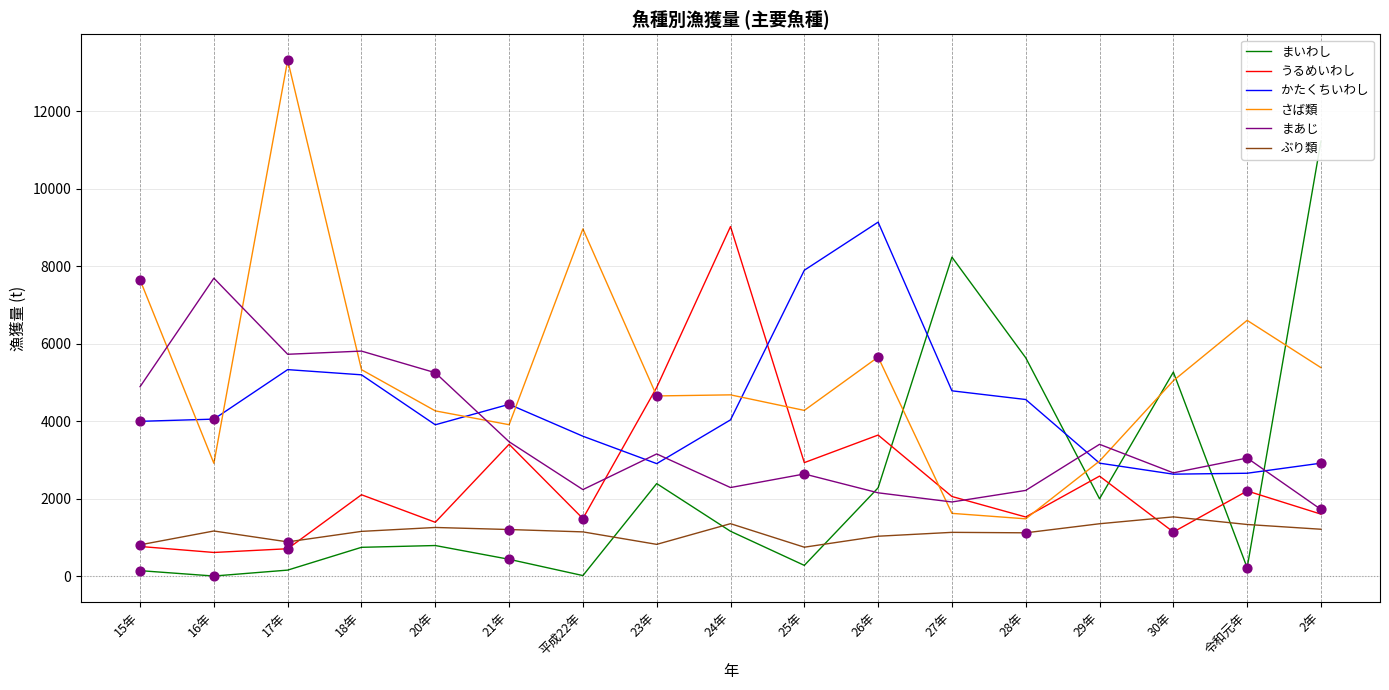

Is the value of まあじ at 27年 greater than the value of ぶり類 at 24年?

Yes